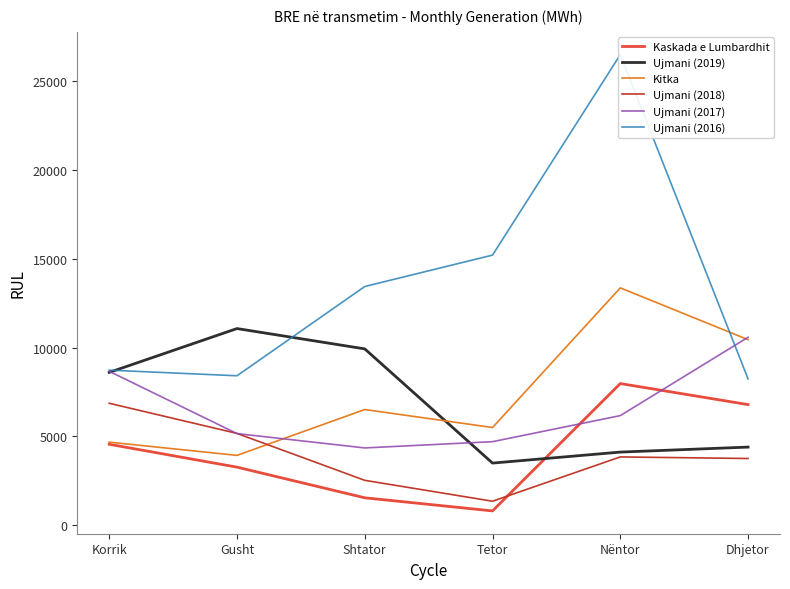

True or false: Ujmani (2017) and Kitka cross at least once.

True